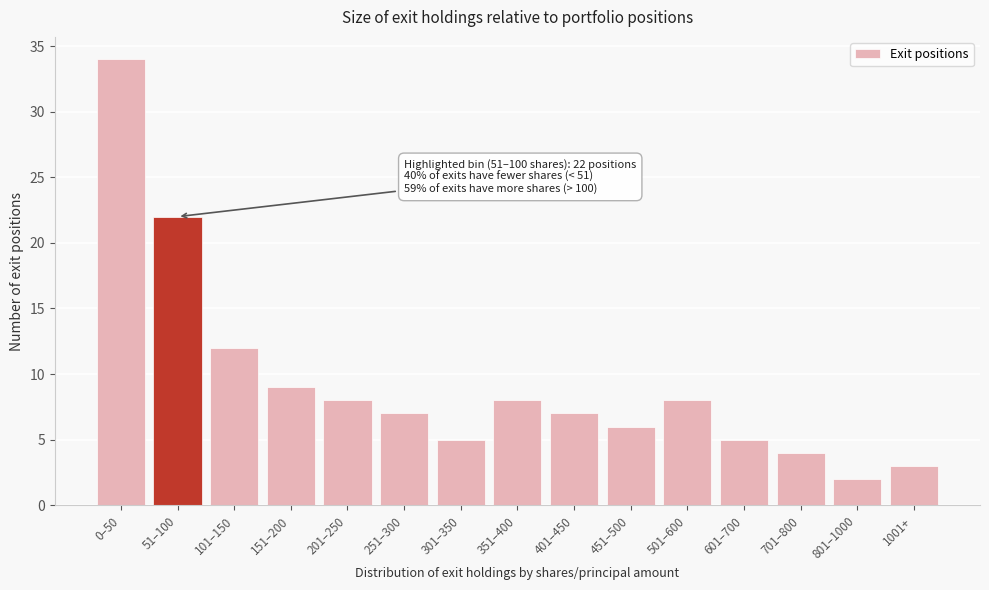

Reading left to right, extract all data points from this chart.

34	22	12	9	8	7	5	8	7	6	8	5	4	2	3